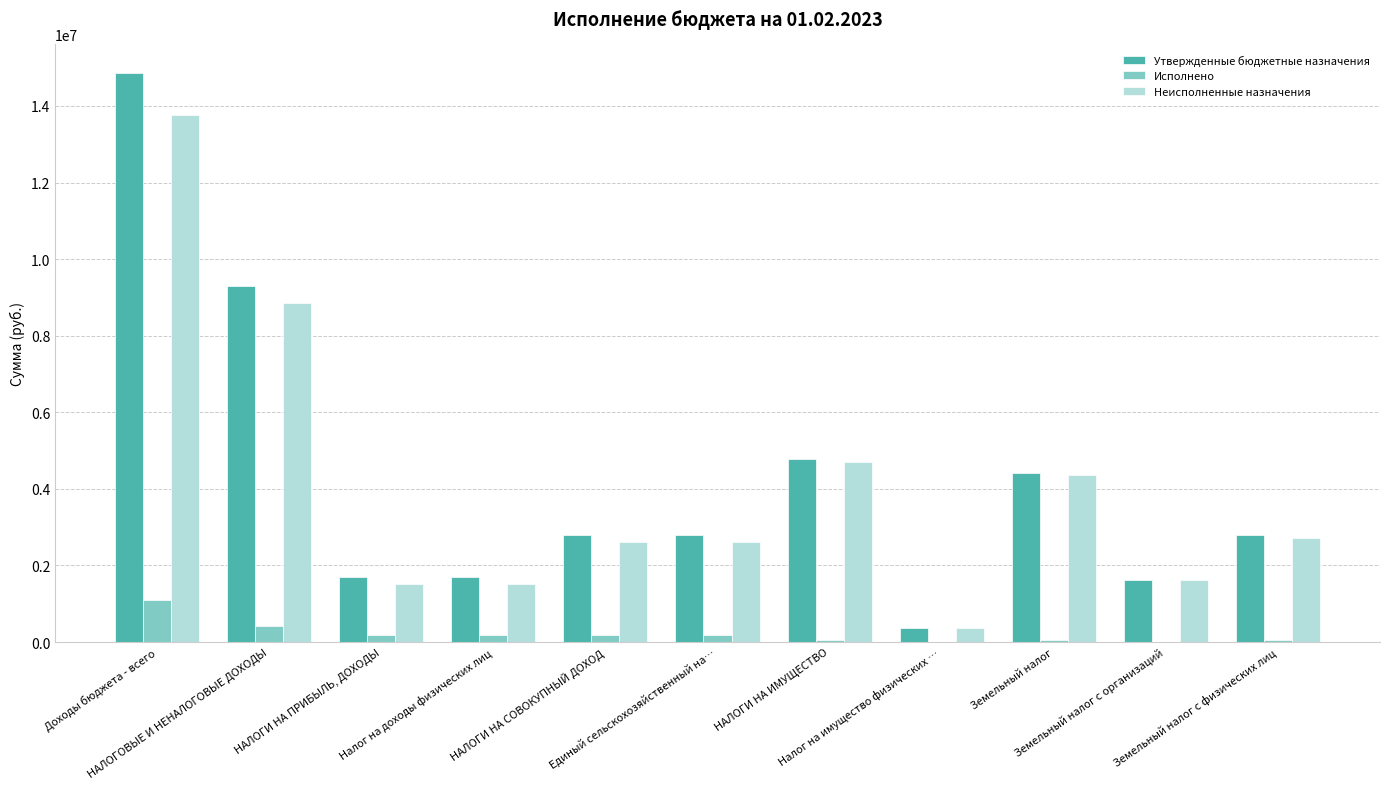

At which category is the sum across all series the highest?

Доходы бюджета - всего